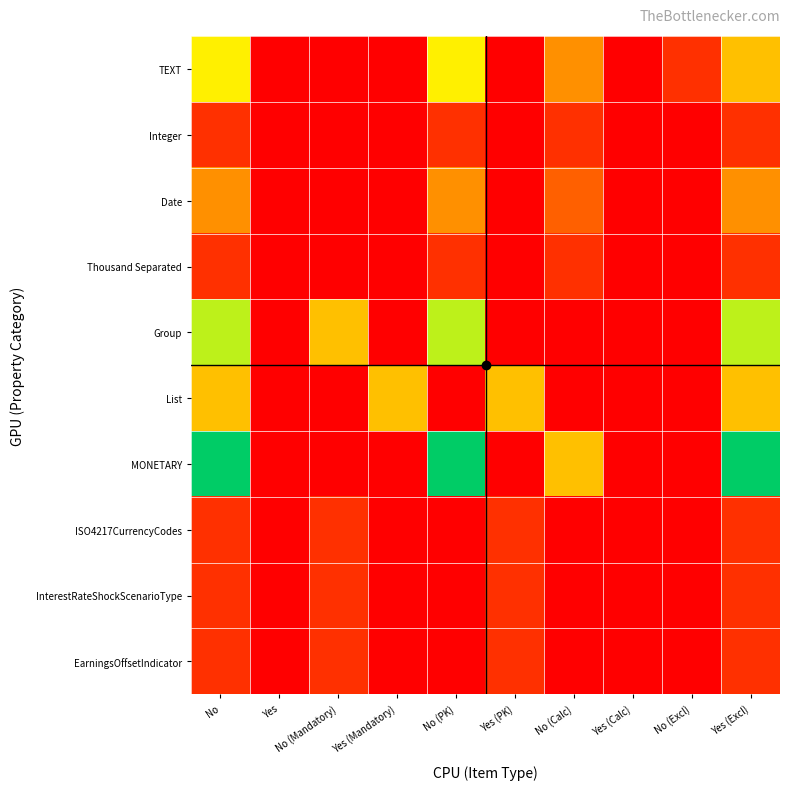

Which series has the largest range (max minus min)?

MONETARY